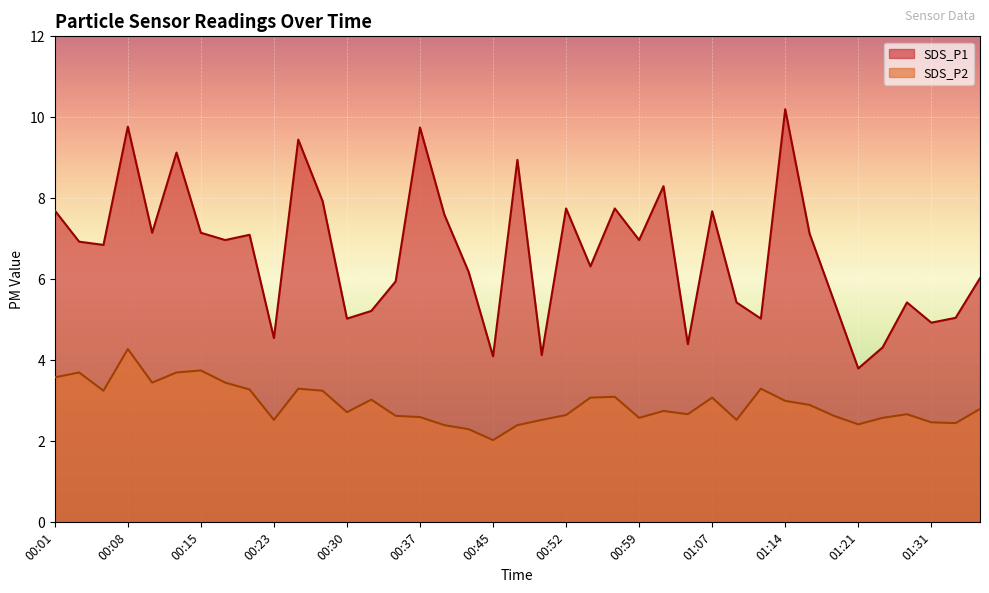

What is the average value of the SDS_P1 series?

6.7